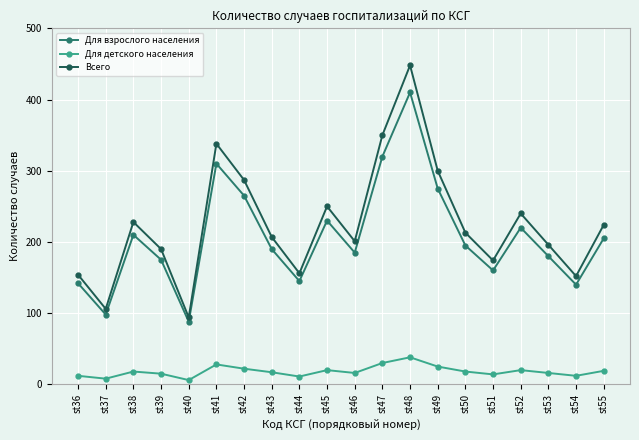

At how many categories does at least one series exceed 408?

1